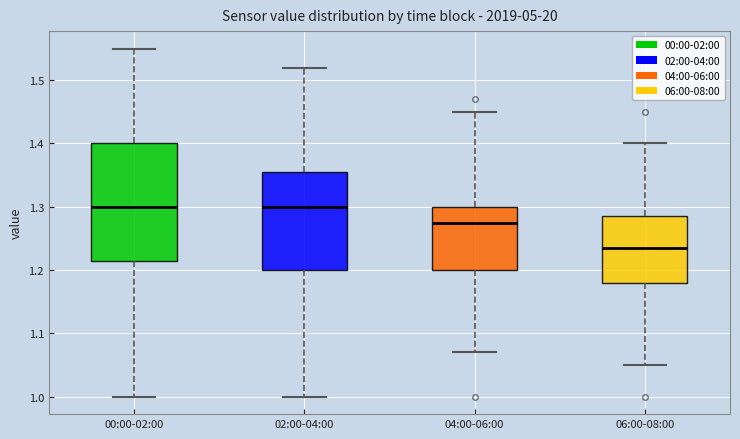

Reading left to right, transcribe this box plot: for each box, give where its median line is, the range the box spans, and where its two whiskers end, as read against the y-axis. The values are not printed on the chart, so give them approximately, as read against the axis.

00:00-02:00: median 1.30, box 1.22 to 1.40, whiskers 1.00 to 1.55
02:00-04:00: median 1.30, box 1.20 to 1.36, whiskers 1.00 to 1.52
04:00-06:00: median 1.28, box 1.20 to 1.30, whiskers 1.07 to 1.45
06:00-08:00: median 1.24, box 1.18 to 1.29, whiskers 1.05 to 1.40